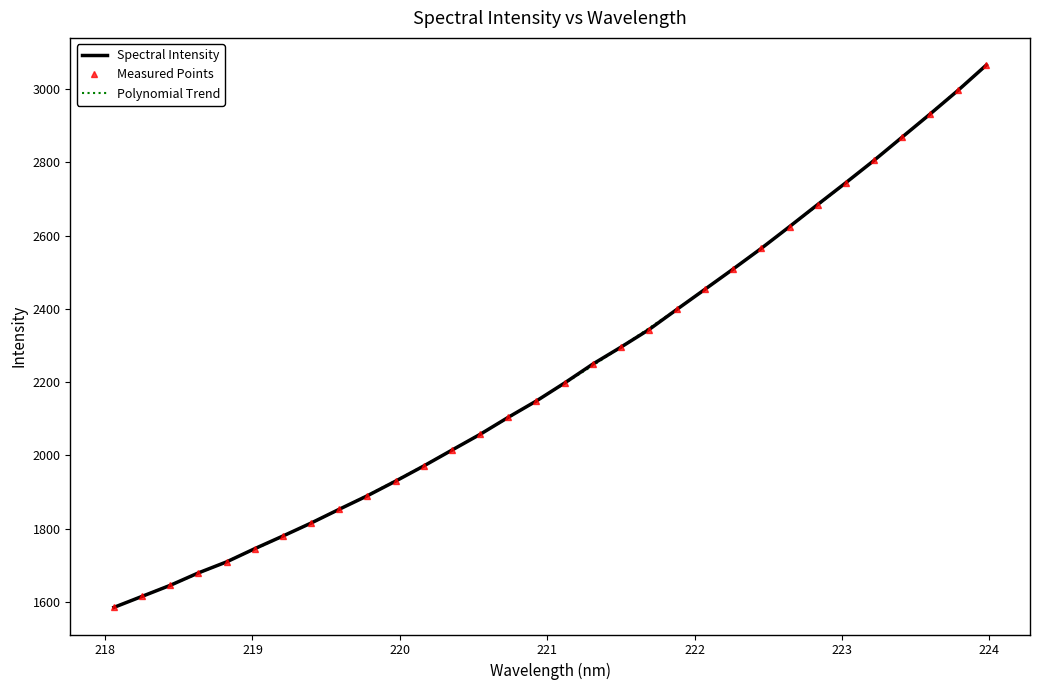

What is the maximum value shown in the chart?

3066.2